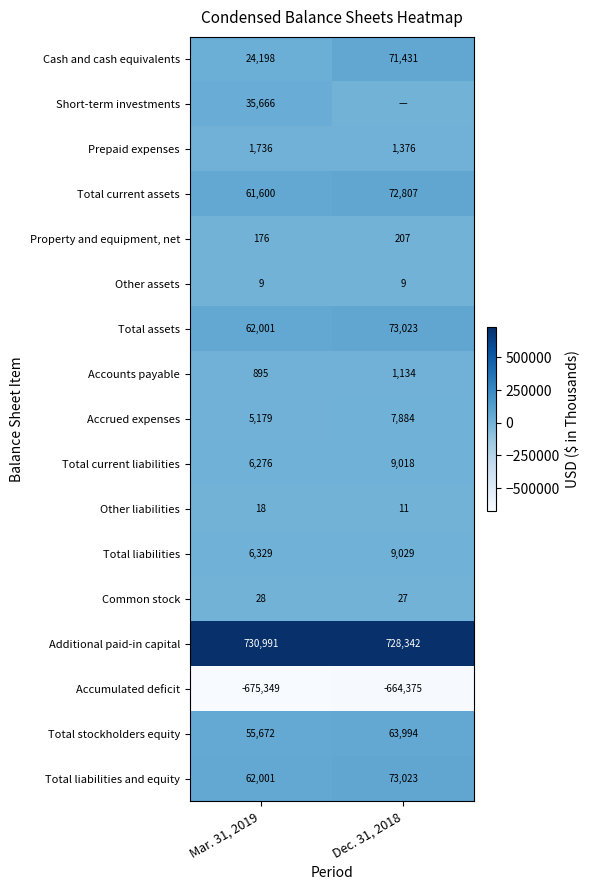

True or false: Common stock has a value of 27 at Dec. 31, 2018.

True